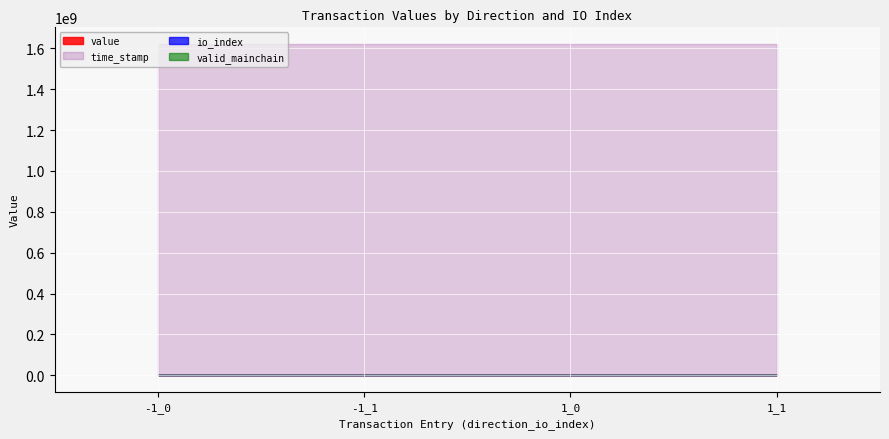

True or false: valid_mainchain and value intersect in this chart.

True